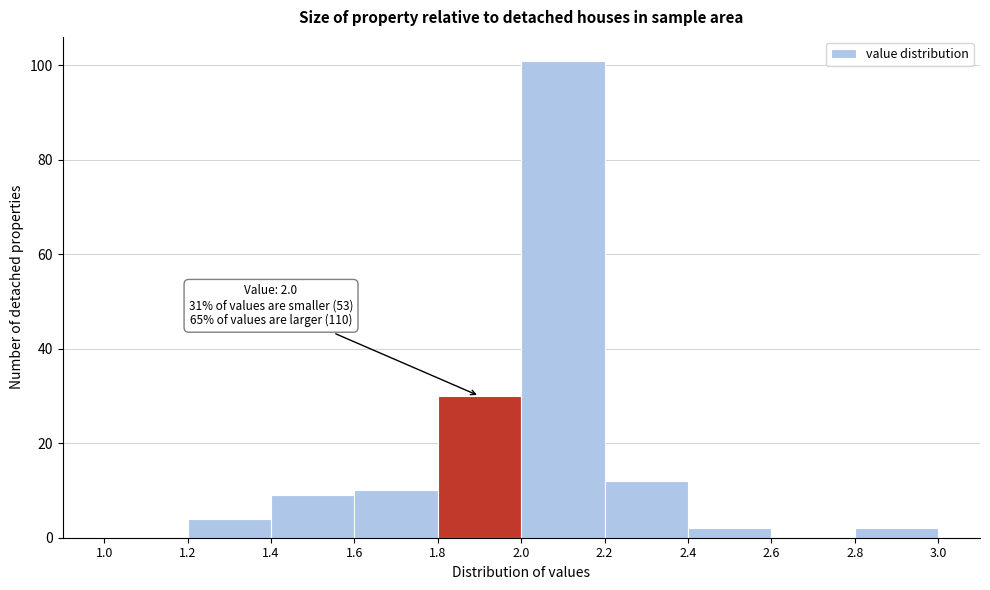

Which range on the x-axis has the tallest bar?

2.0 to 2.2